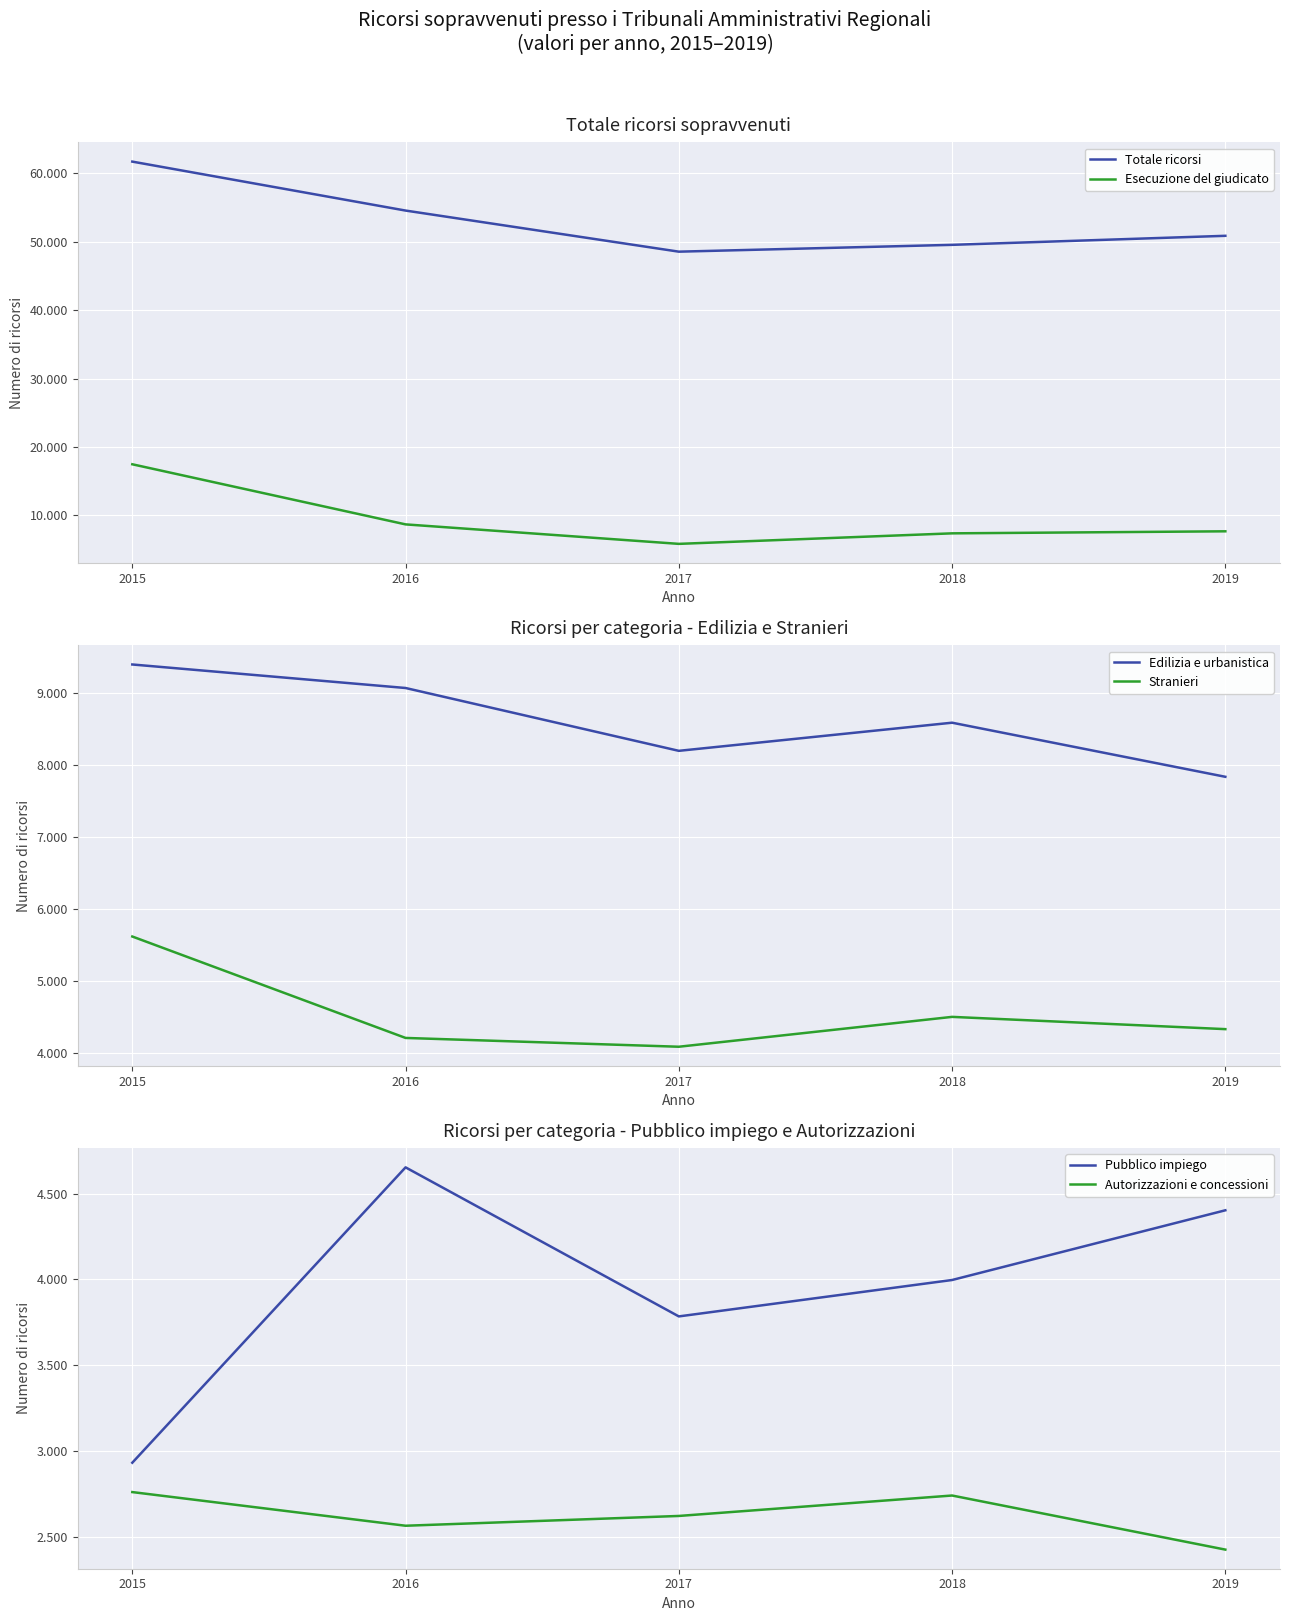

Which has a higher value, 2015 or 2017?

2015